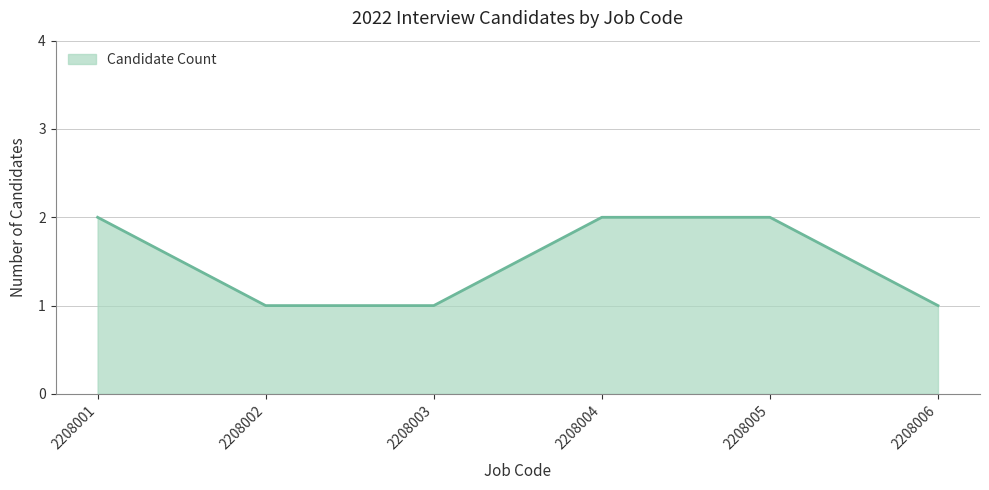

Is it true that the value at 2208006 is 2?

False